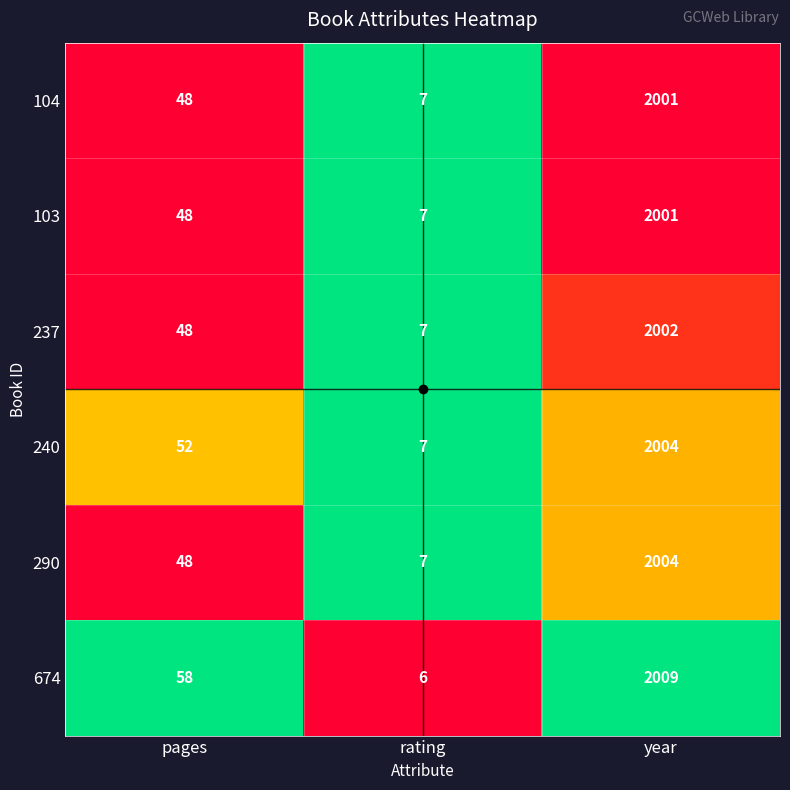

How many distinct data groups are displayed?

6